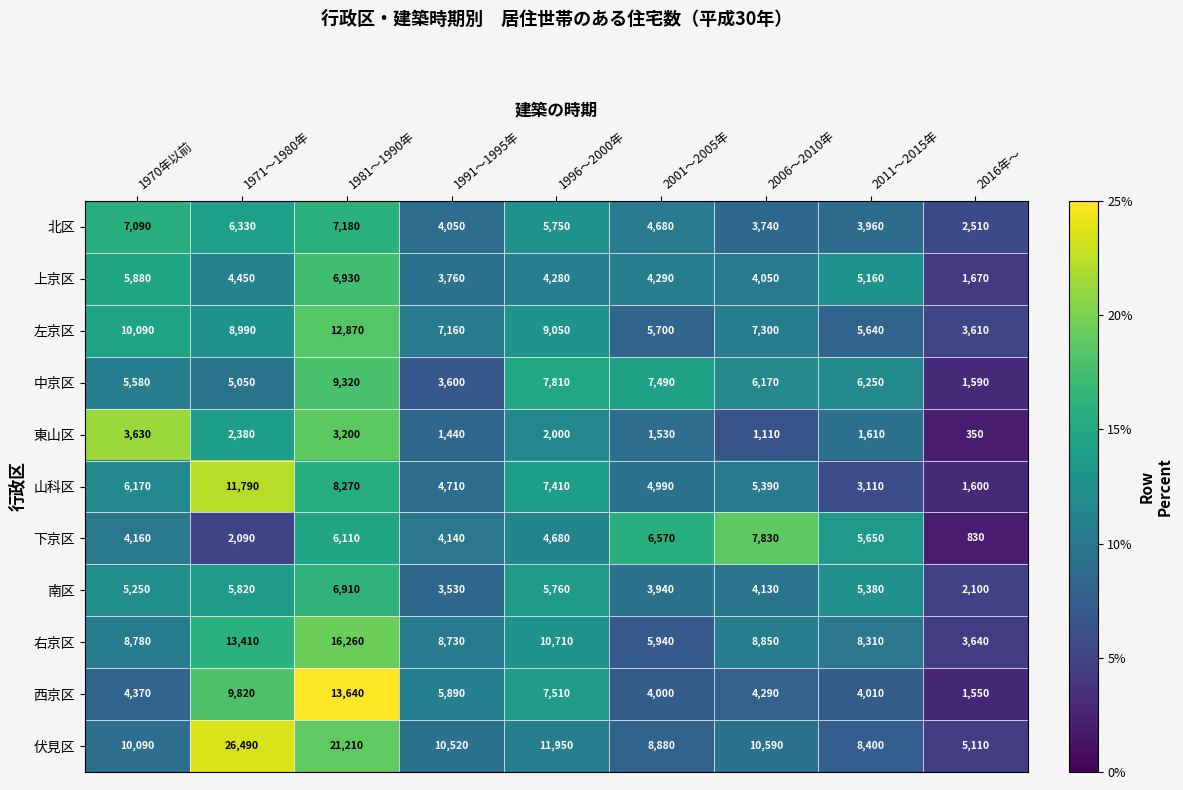

Where is 伏見区 nearest to the value 15800?

1996～2000年